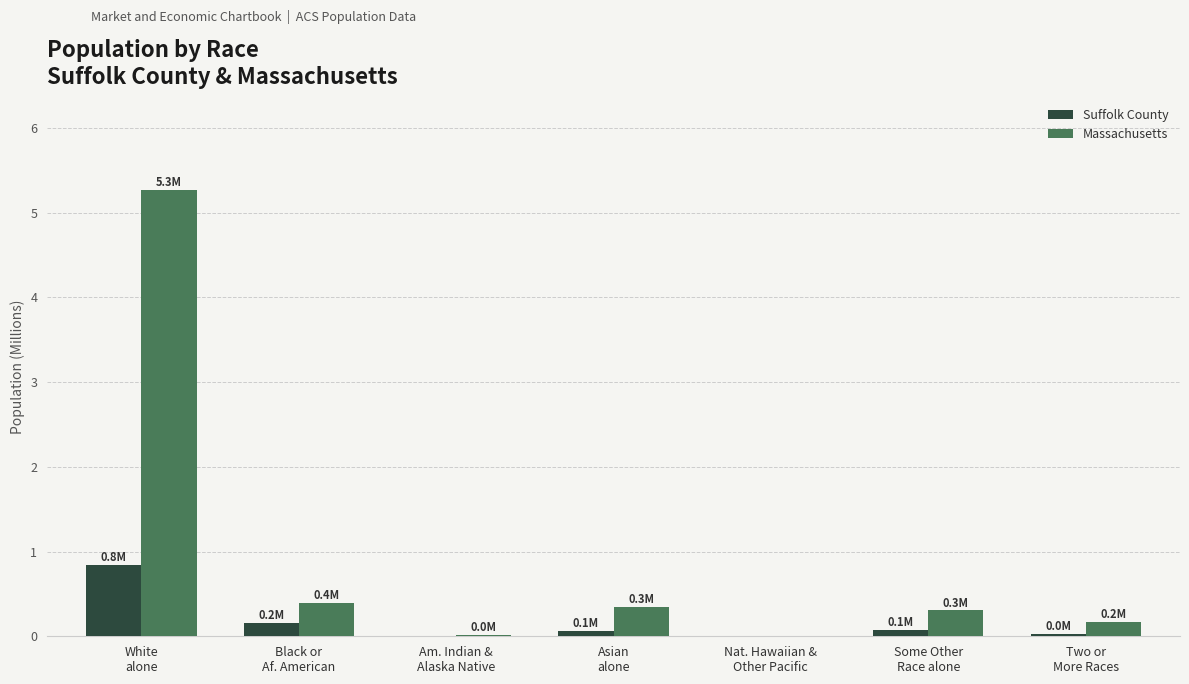

At which label does Massachusetts reach its peak?

White
alone